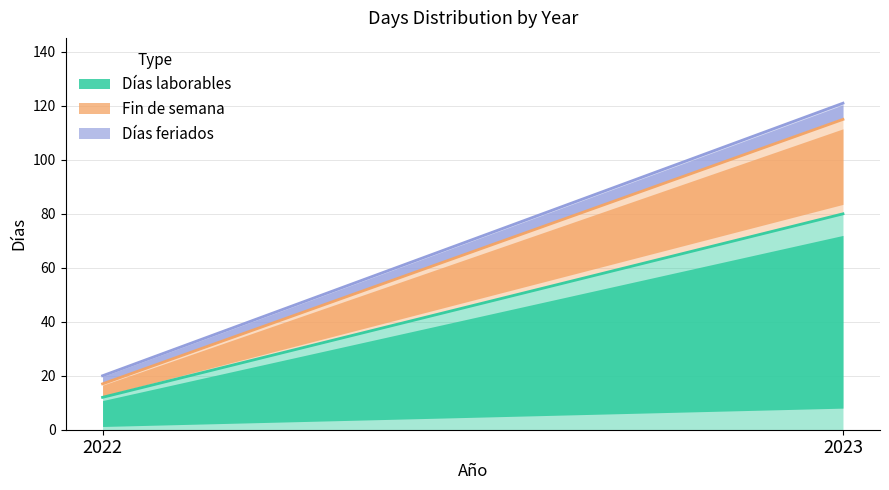

Reading right to left, transcribe all the data shown in this chart.

Días laborables: 80	12
Fin de semana: 35	5
Días feriados: 6	3